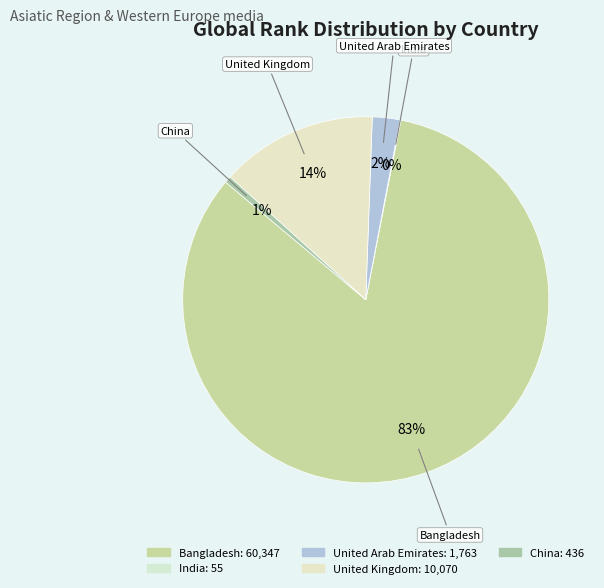

To the nearest percent, what is the difference between the China and Bangladesh slice percentages?

82%